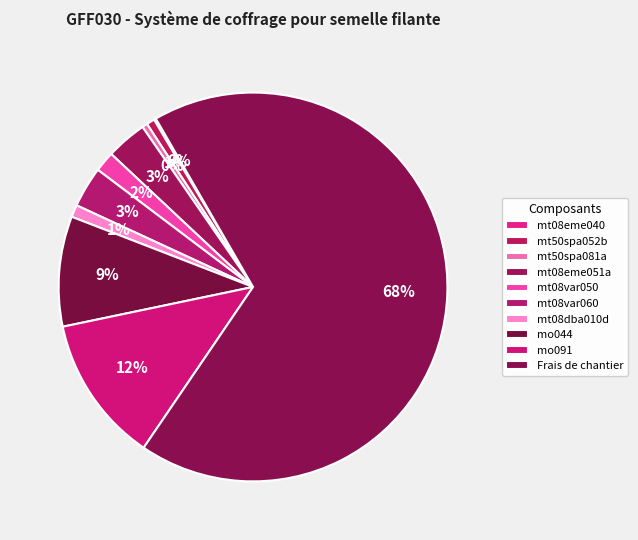

Is the sum of mt08var050 and mt08var060 greater than half?

No